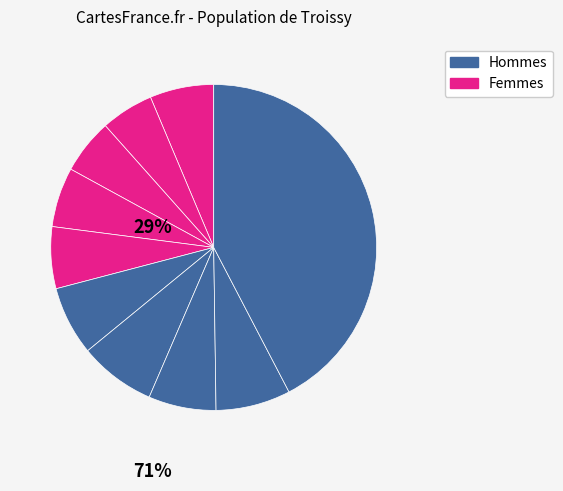

Count the number of slices in the pie.

10